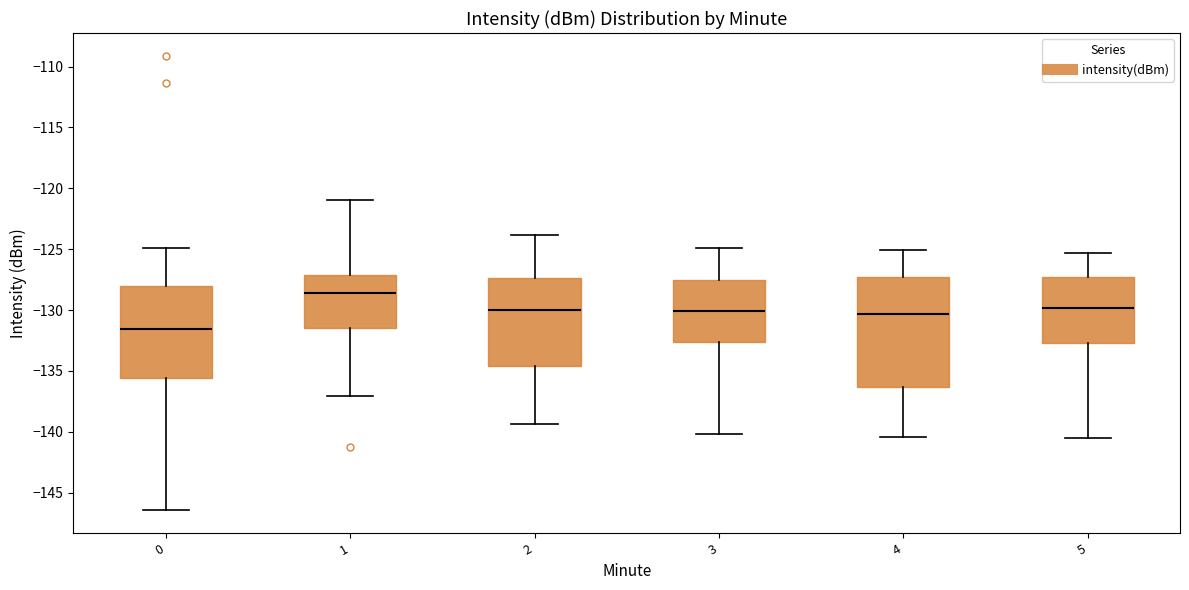

Where does the lower whisker of the box at x = 3 end on the y-axis? The values are not printed on the chart, so give them approximately, as read against the axis.

-140.0